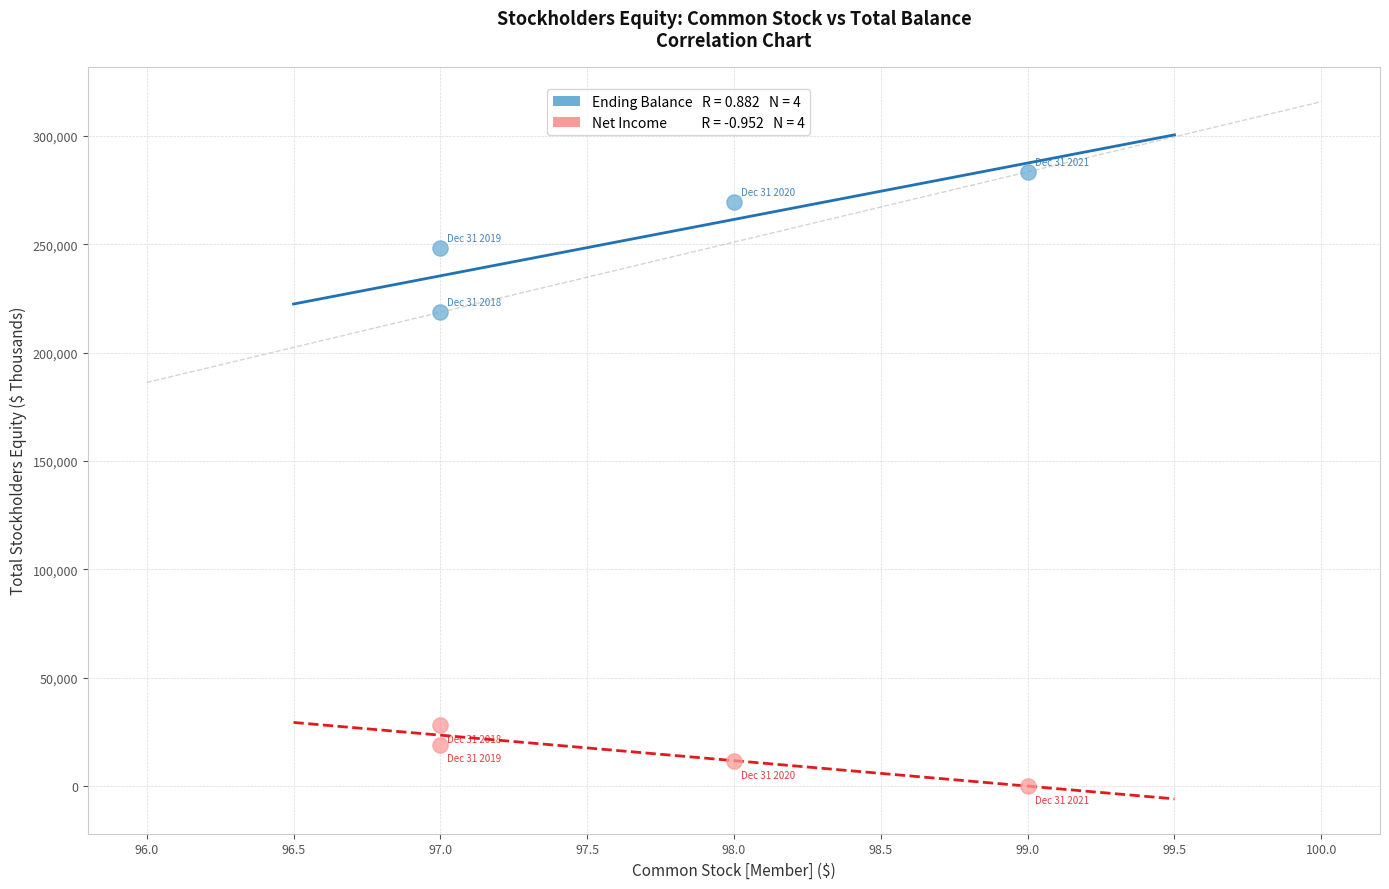

Across all series, what Y value is closest to 141691?

218590